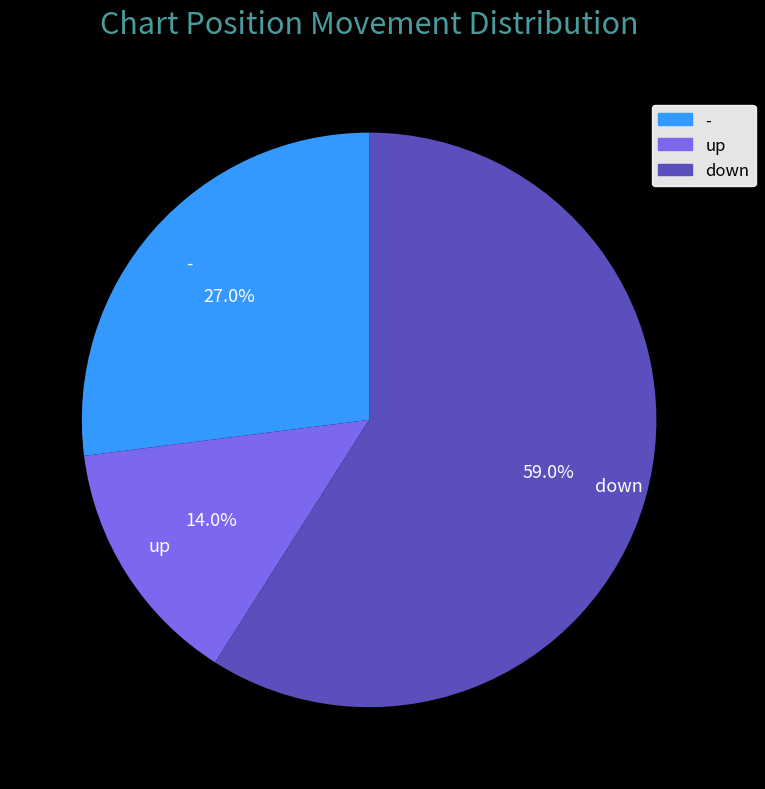

To the nearest percent, what is the combined percentage of - and up?

41%